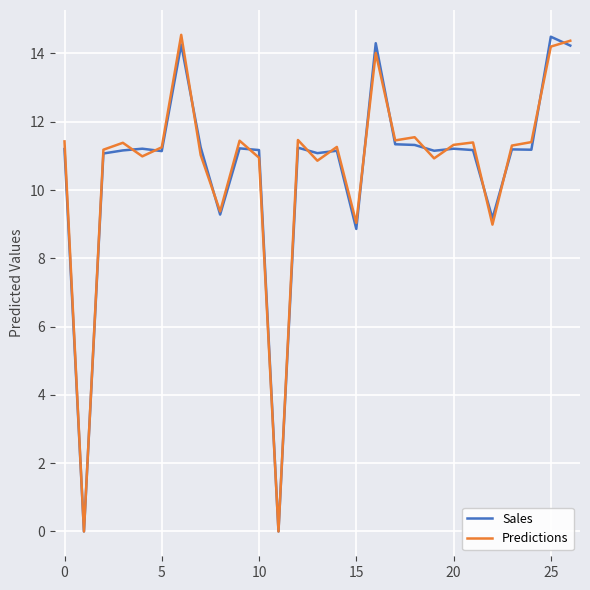

What is the maximum value for Predictions?

14.5